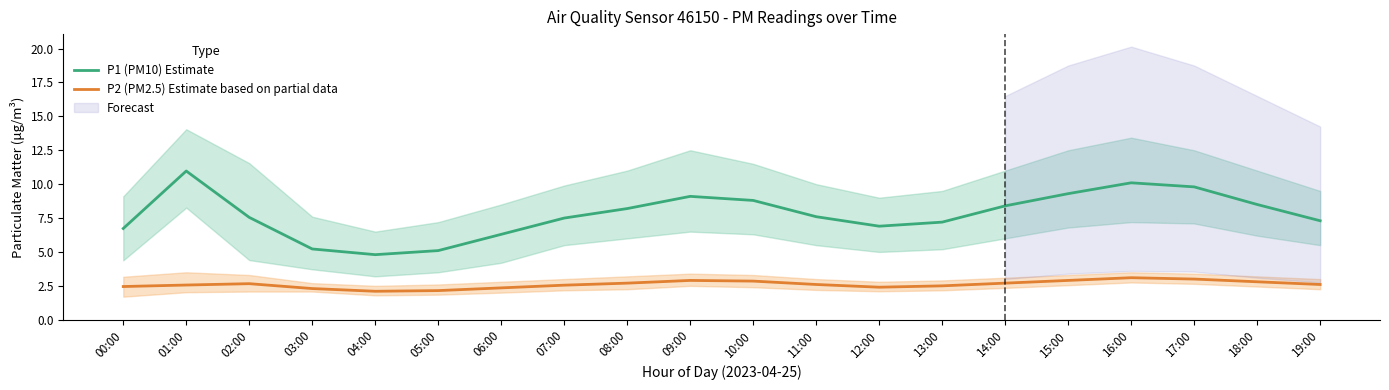

True or false: P2 (PM2.5) Estimate based on partial data has more than 2 interior local peaks.

True